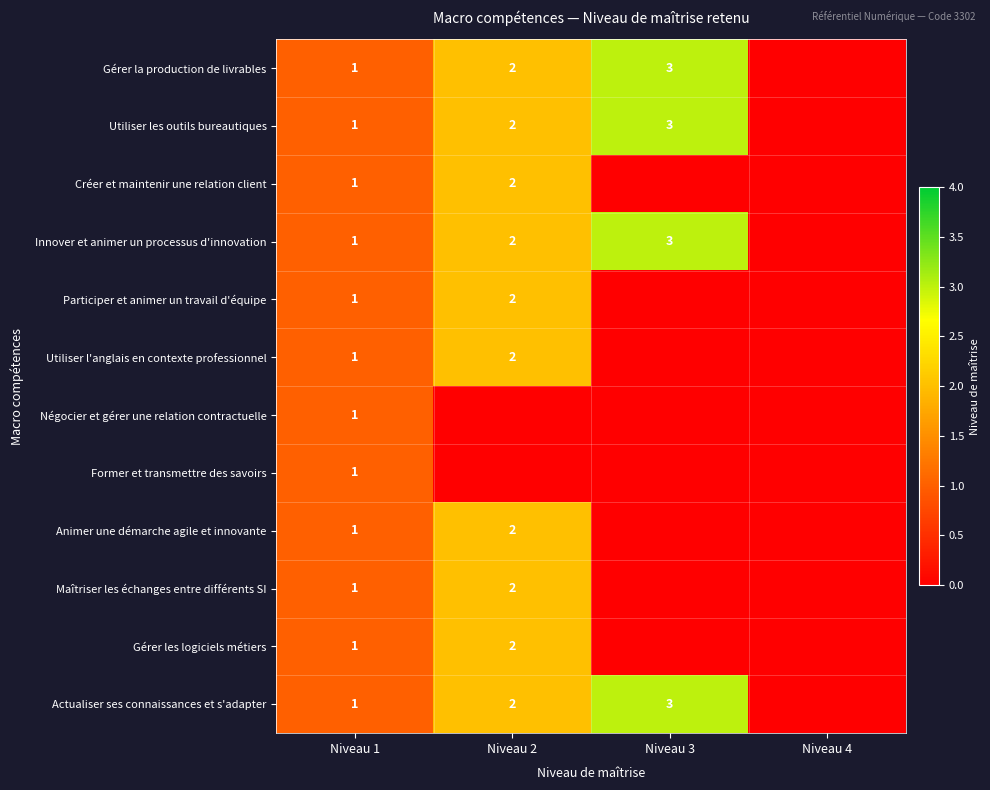

Count the number of categories in the chart.

4